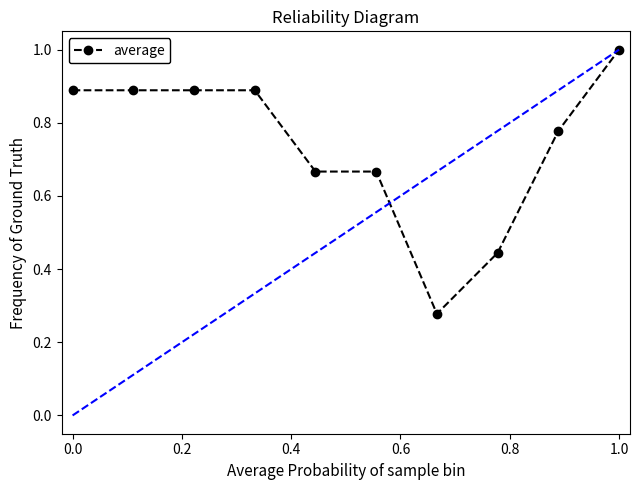

Is this an area chart (filled region under the line)?

No